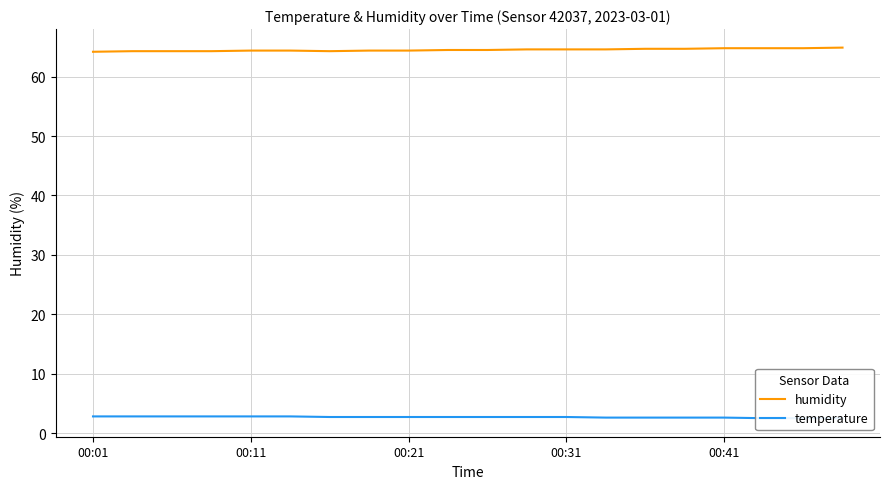

What are all the series names shown in the legend?

humidity, temperature